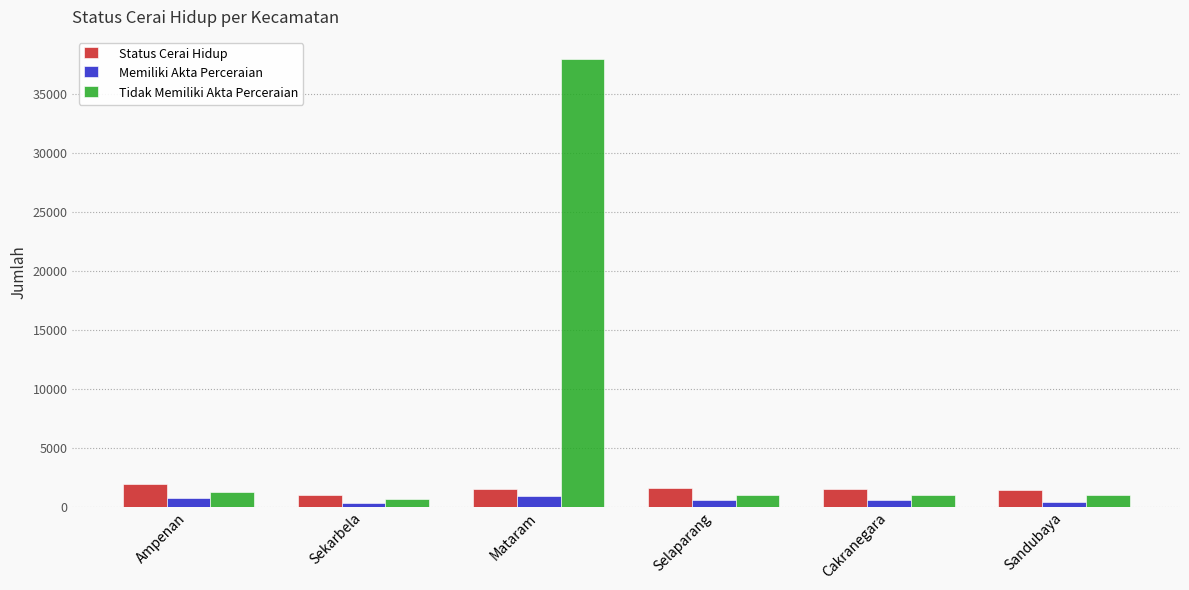

Is it true that Tidak Memiliki Akta Perceraian equals 37919 at Mataram?

True